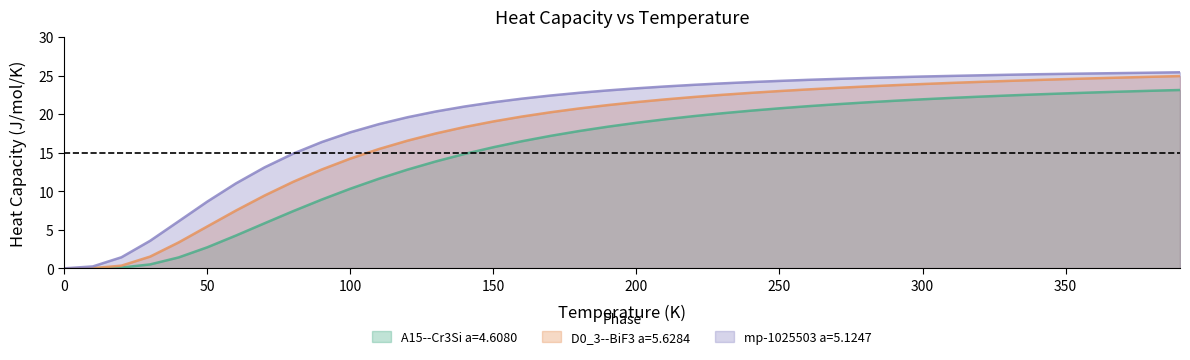

What value does the A15--Cr3Si a=4.6080 series have at 220.0?

19.7